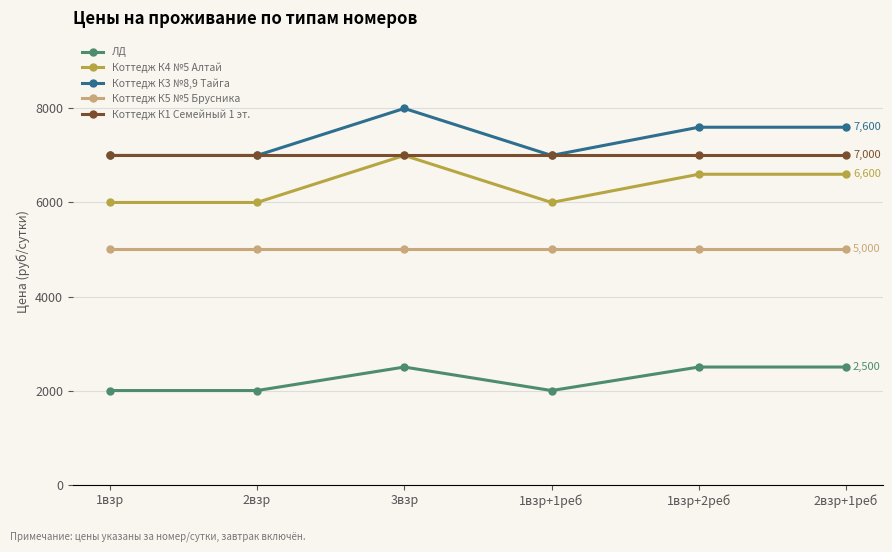

What is the label of the 5th point from the left?

1взр+2реб